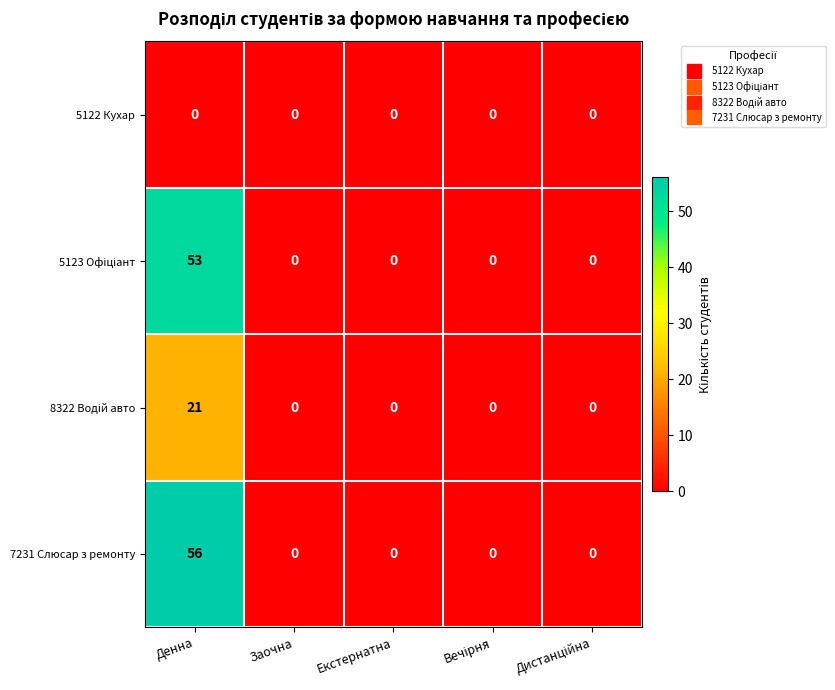

The value of 7231 Слюсар з ремонту at Заочна is 18. True or false?

False